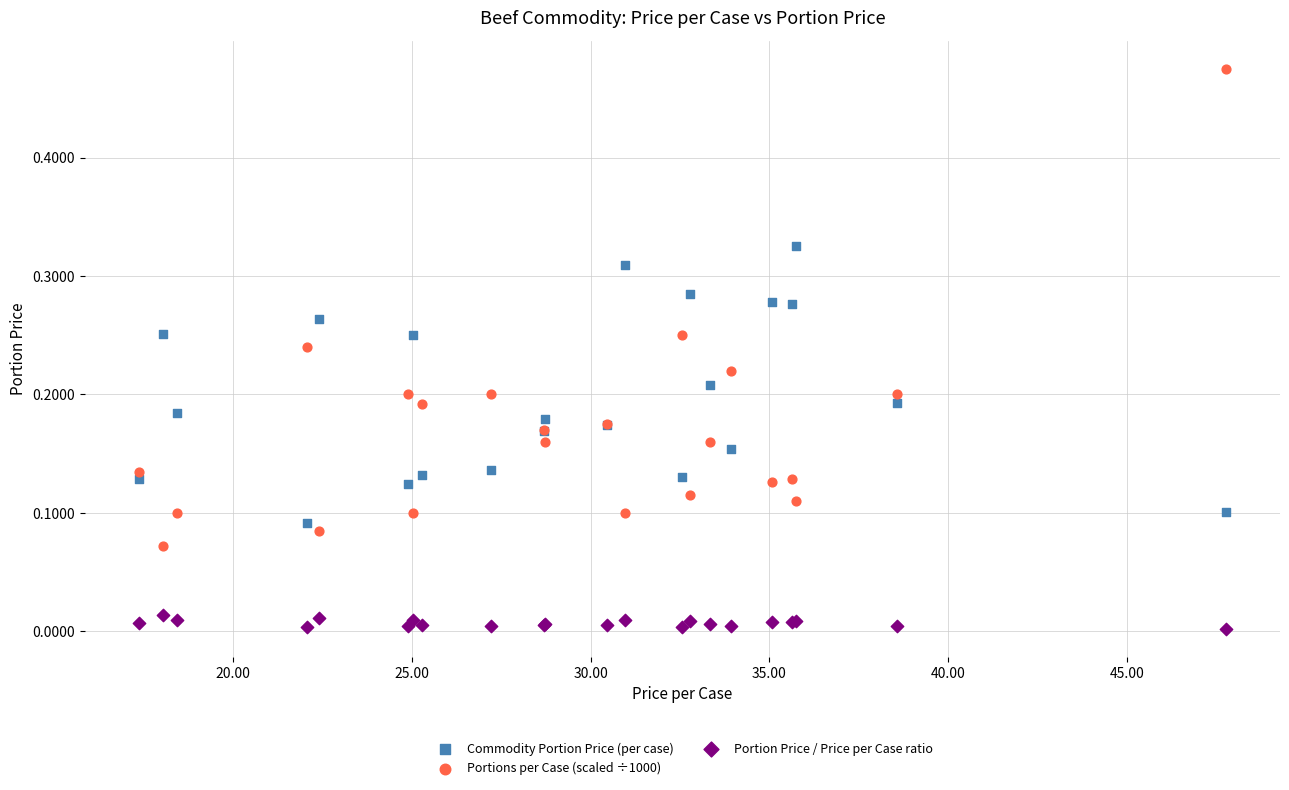

Which series contains the lowest Y value?

Portion Price / Price per Case ratio